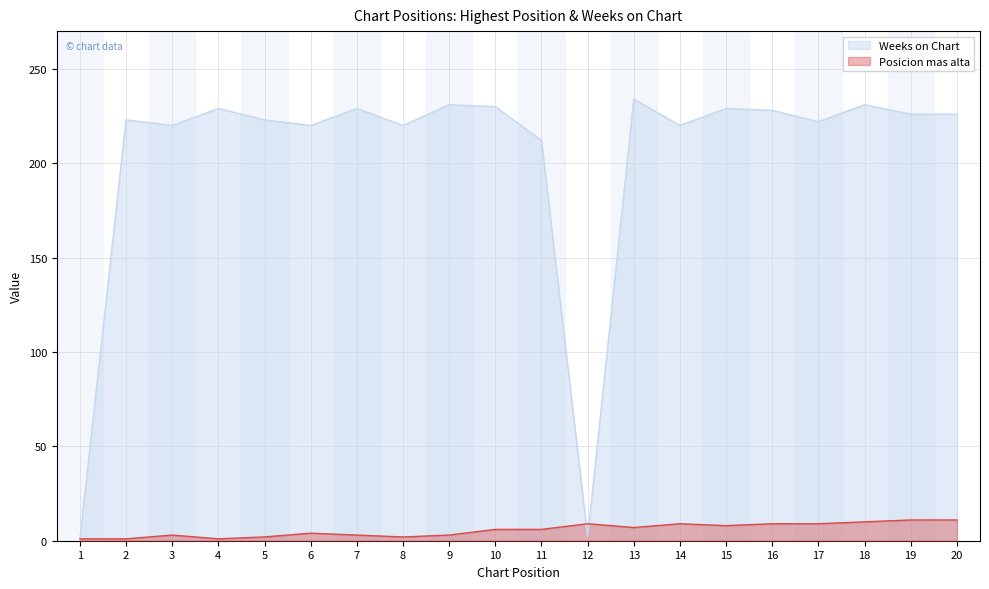

How many Posicion mas alta values are between 3 and 9?

12